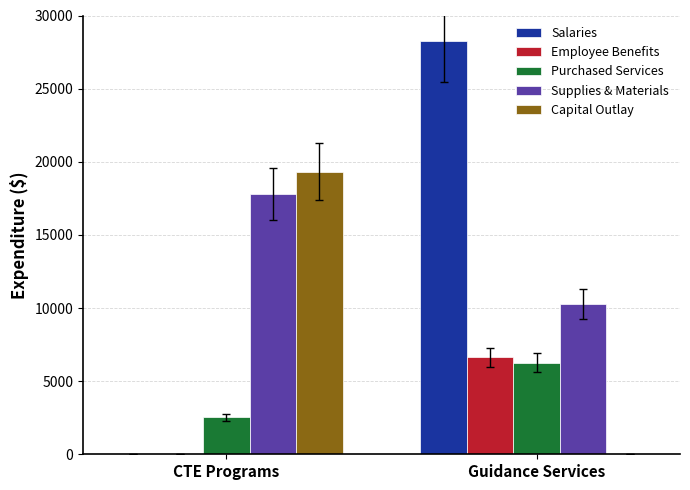

What is the difference between the Capital Outlay values at CTE Programs and Guidance Services?

19318